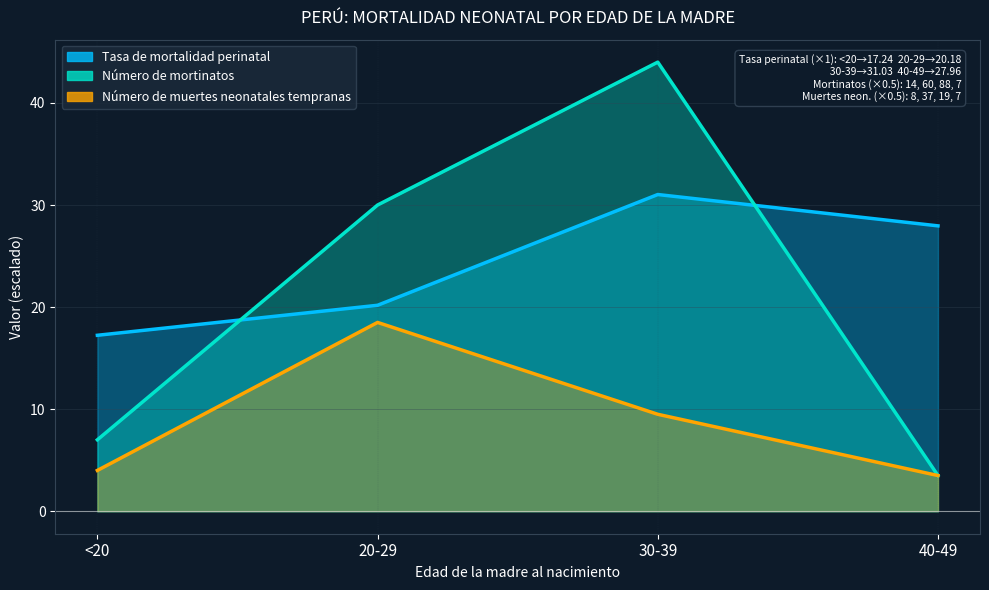

Which label corresponds to the largest value in the chart?

30-39